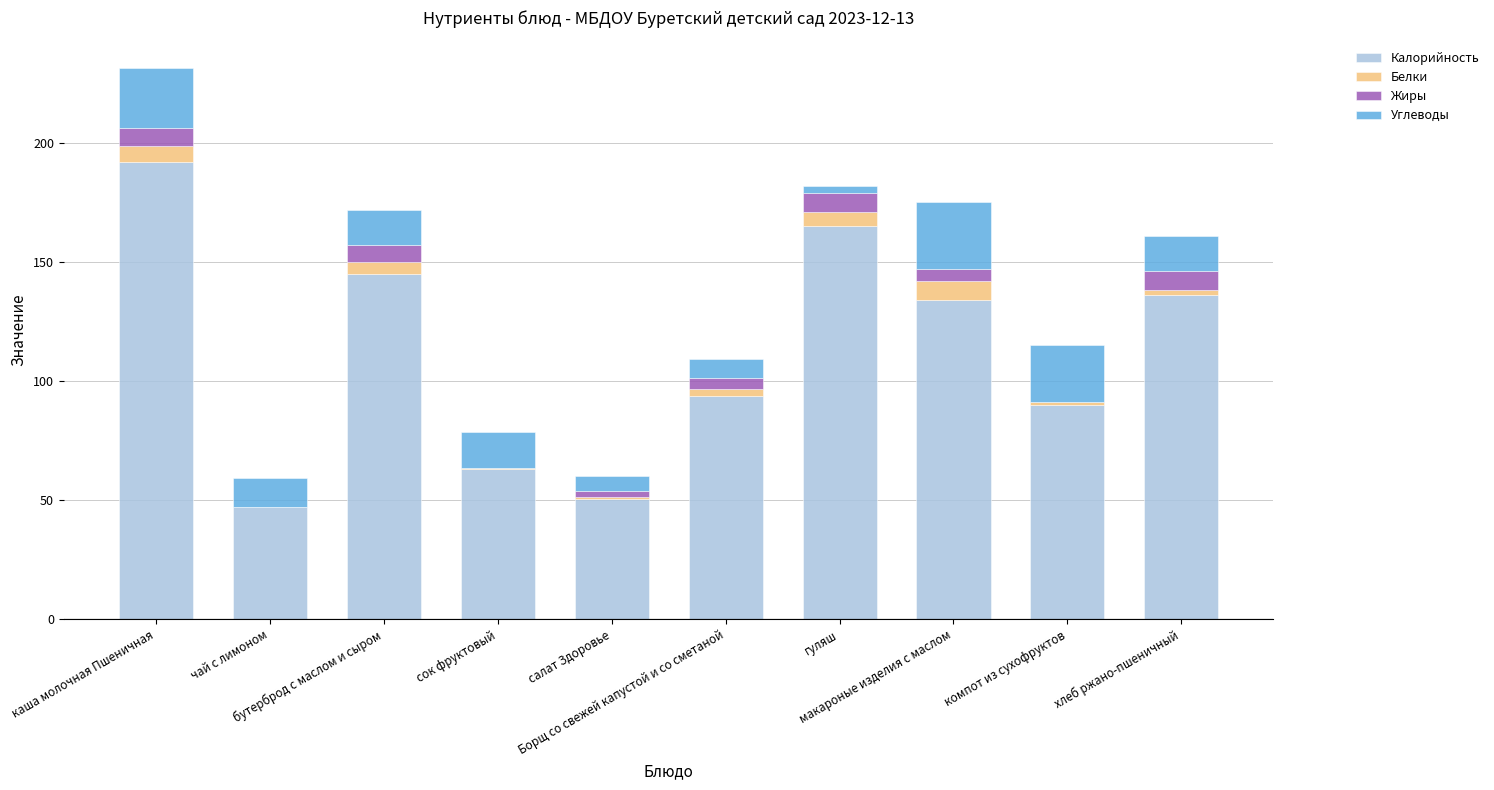

At which category is the sum across all series the highest?

каша молочная Пшеничная